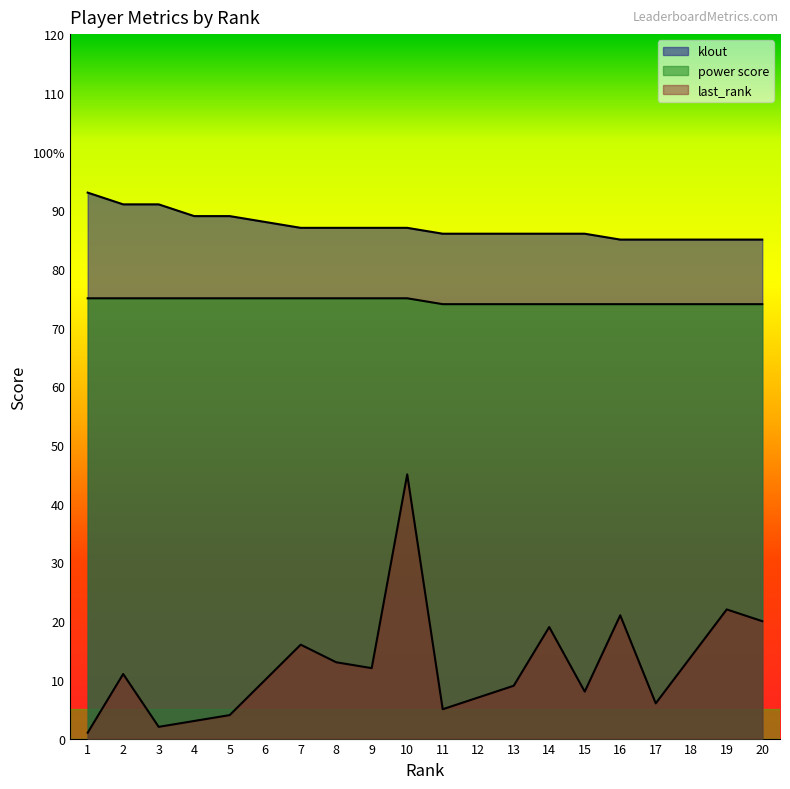

At which label is power score closest to 74?

11